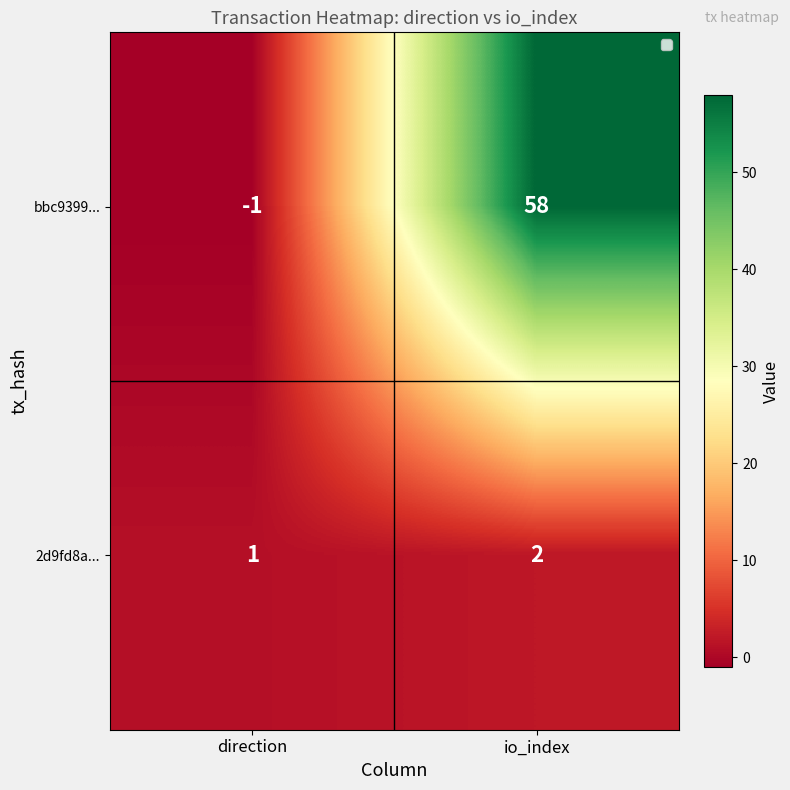

The 2d9fd8a... series shows 2 at io_index. True or false?

True